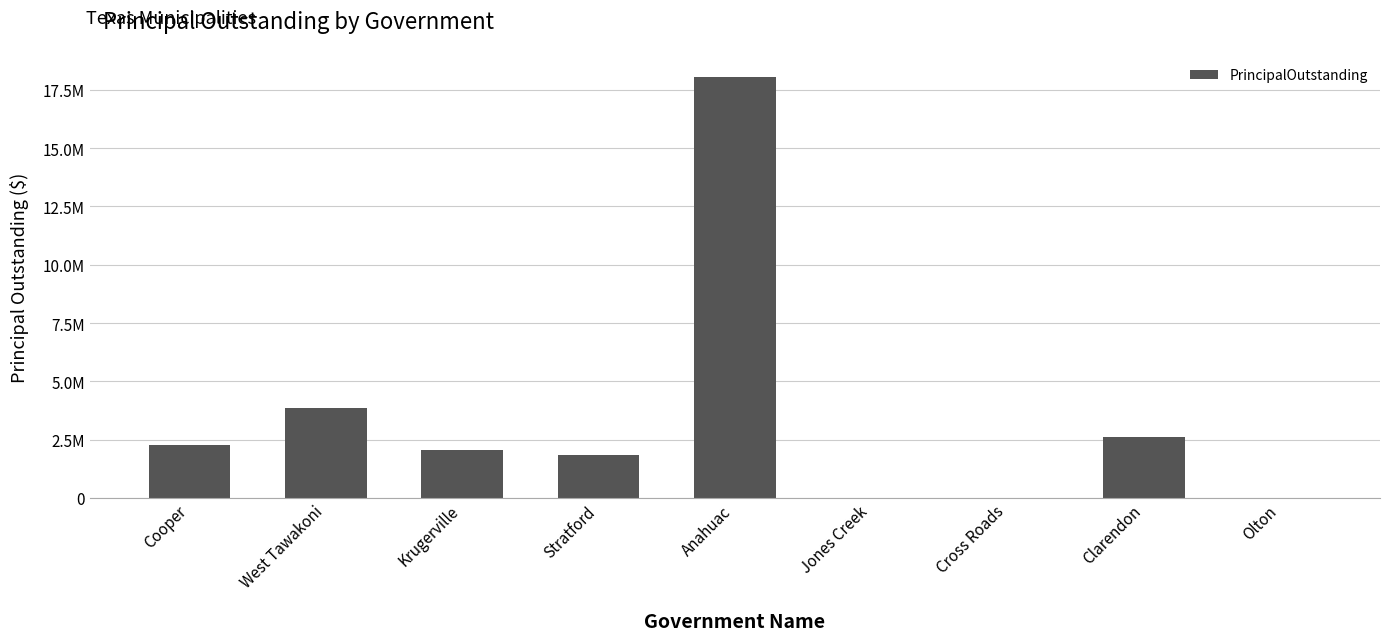

Reading left to right, transcribe all the data shown in this chart.

2250000	3838000	2041000	1835000	18059000	0	0	2633000	0